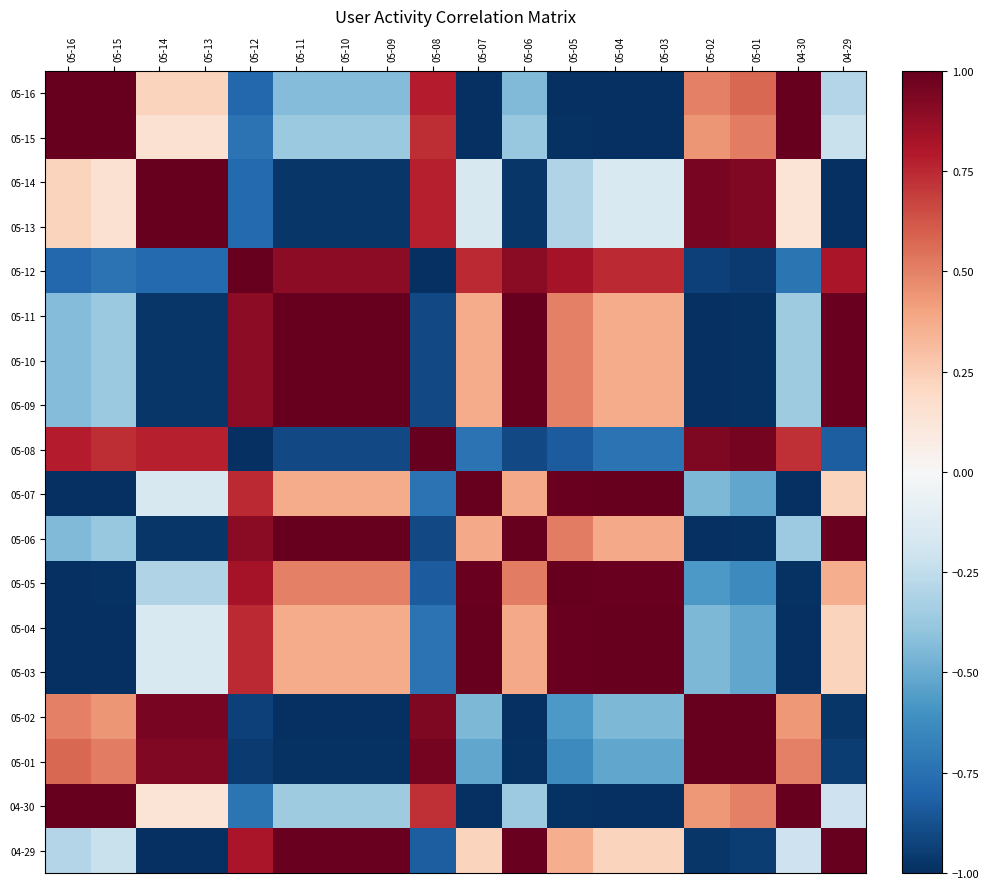

Which has a higher value, 05-12 or 05-11?

05-11